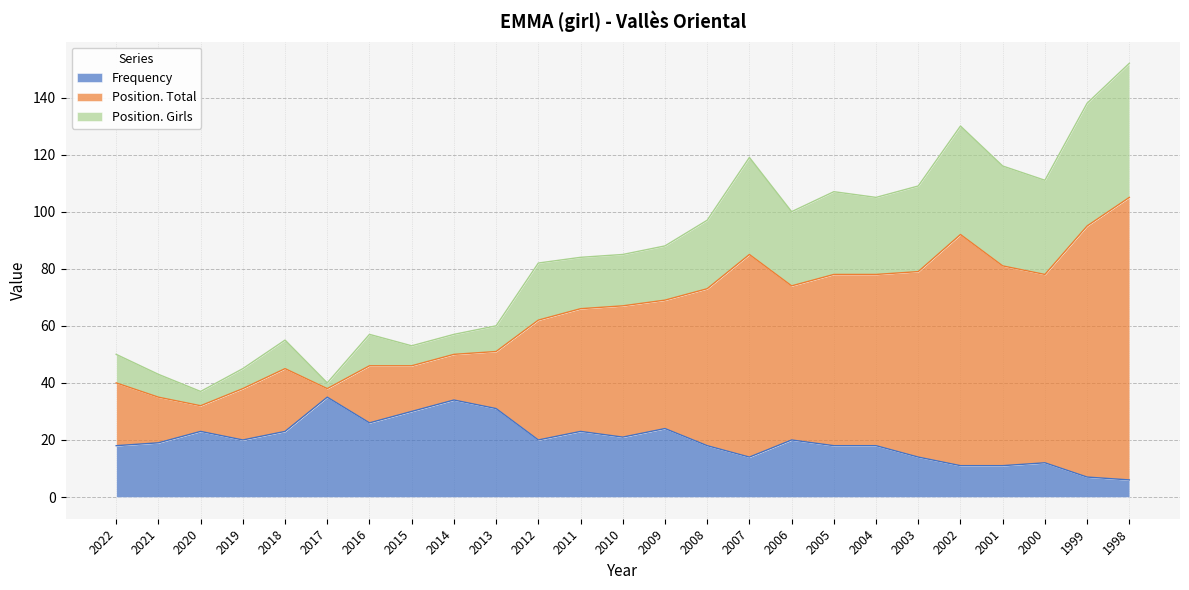

What is the minimum value for Frequency?

6